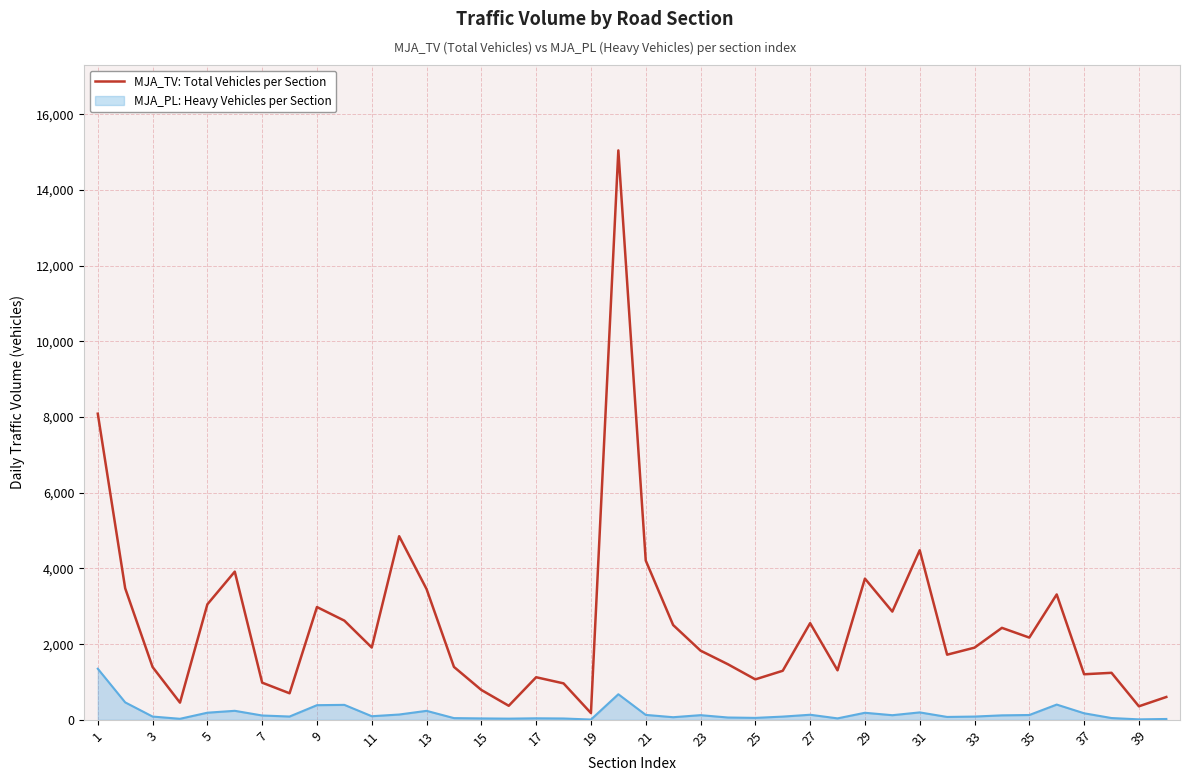

Which series has the largest total across all categories?

MJA_TV: Total Vehicles per Section